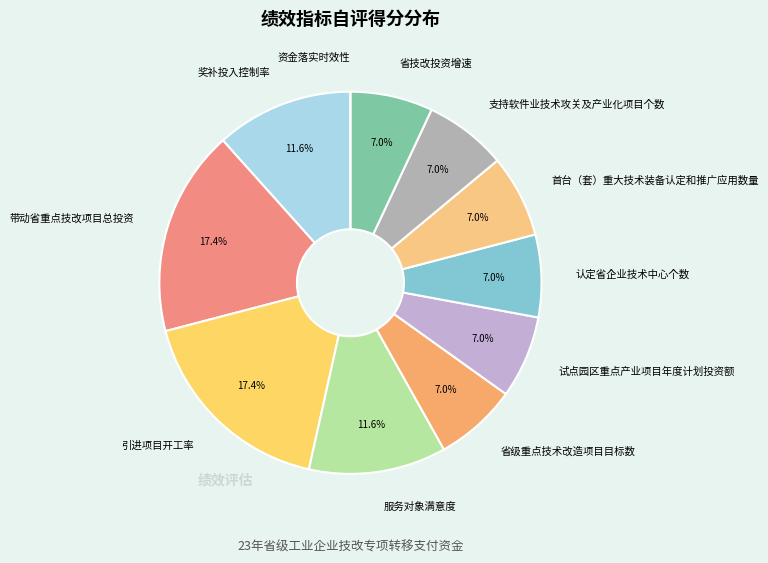

Combined, do 服务对象满意度 and 试点园区重点产业项目年度计划投资额 account for over 50%?

No